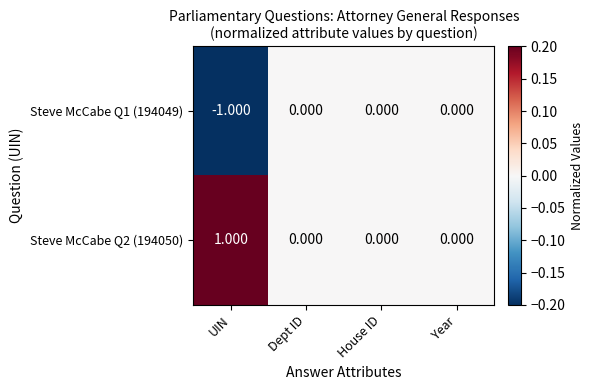

At UIN, list the series in order from smallest to largest.

Steve McCabe Q1 (194049), Steve McCabe Q2 (194050)